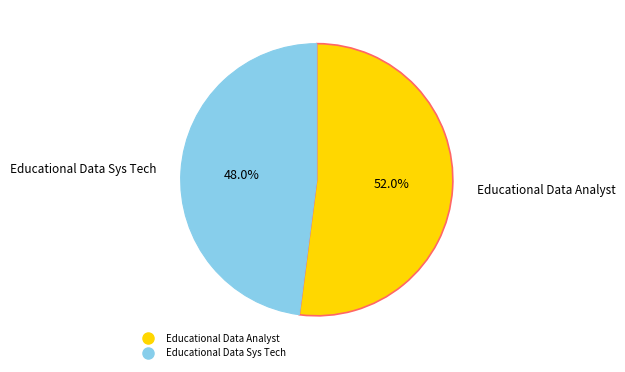

Does Educational Data Analyst represent more than half of the total?

Yes